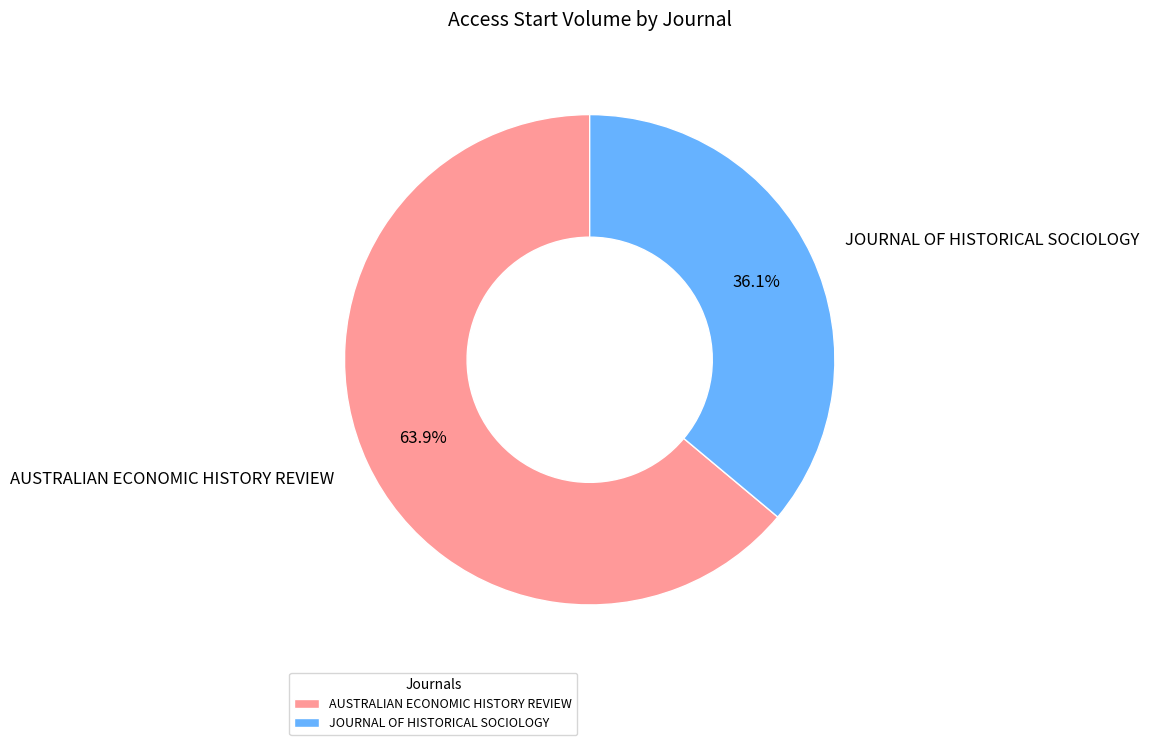

The AUSTRALIAN ECONOMIC HISTORY REVIEW slice represents 64% of the pie. True or false?

True